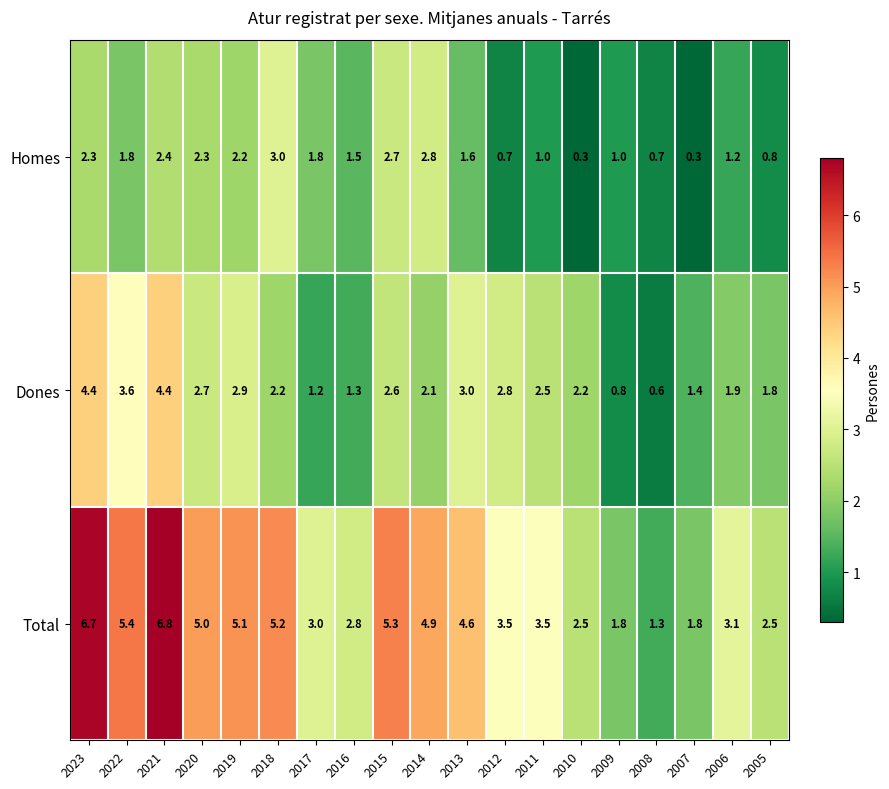

Where does the Total series first go above 3?

2023